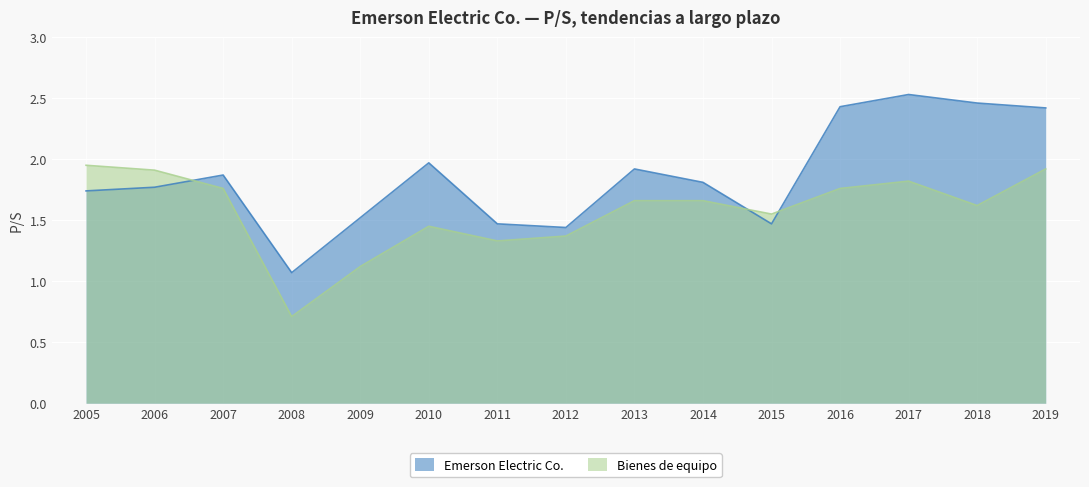

What is the maximum value shown in the chart?

2.5